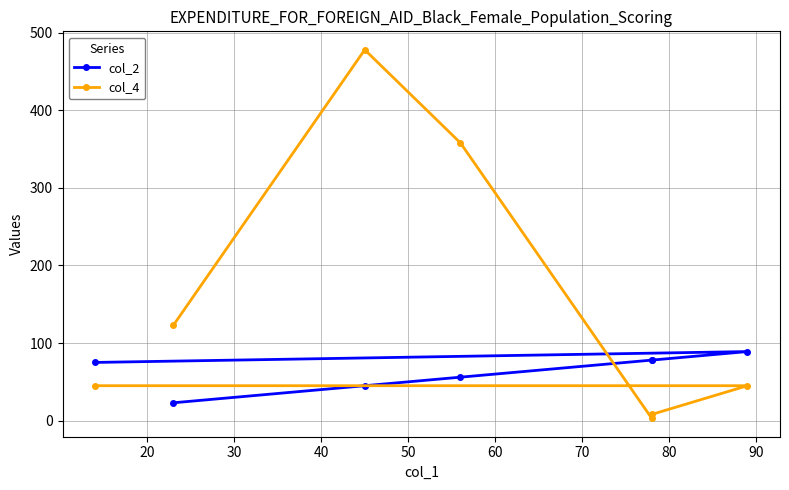

Does the chart have visible grid lines?

Yes